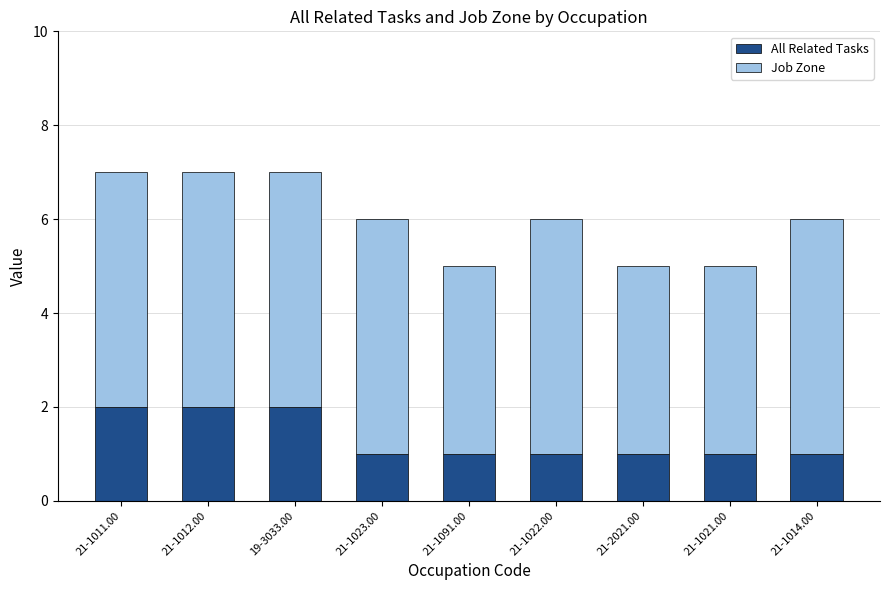

What is the total value across all series at 21-1021.00?

5